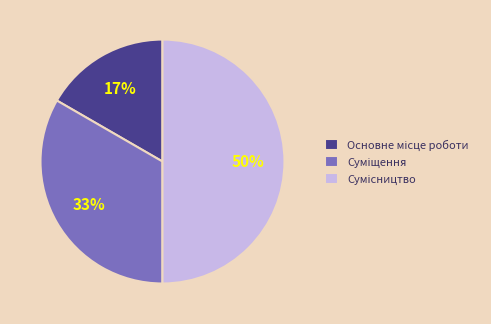

To the nearest percent, what is the average slice percentage?

33%